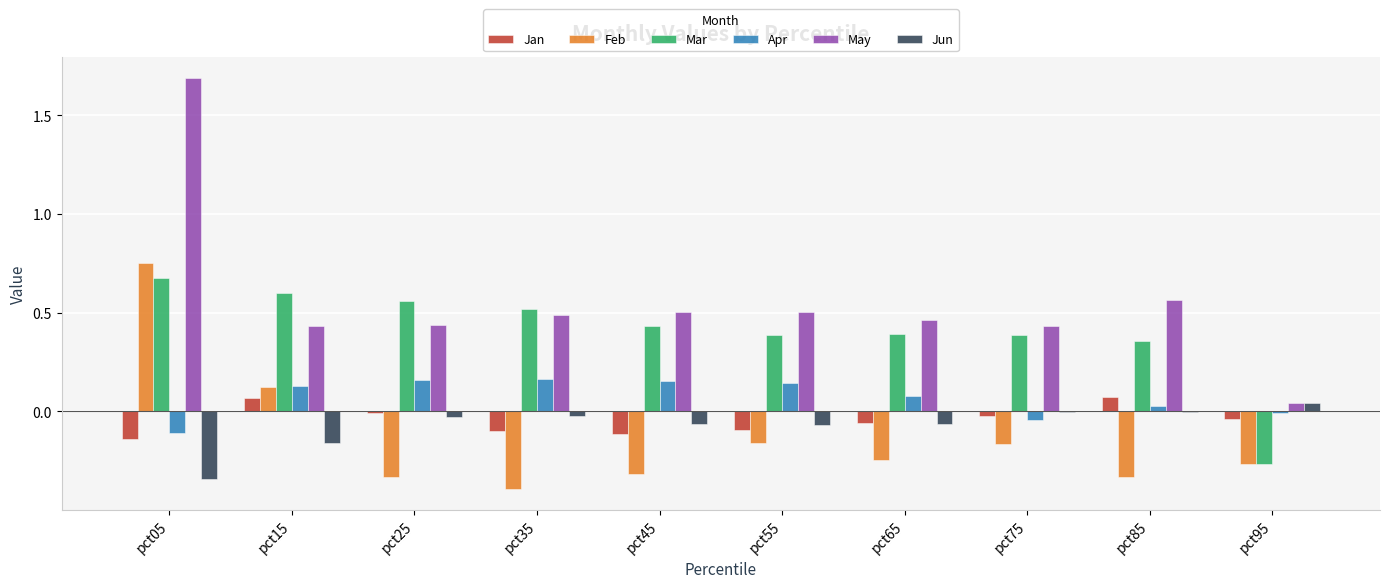

Count the number of categories in the chart.

10